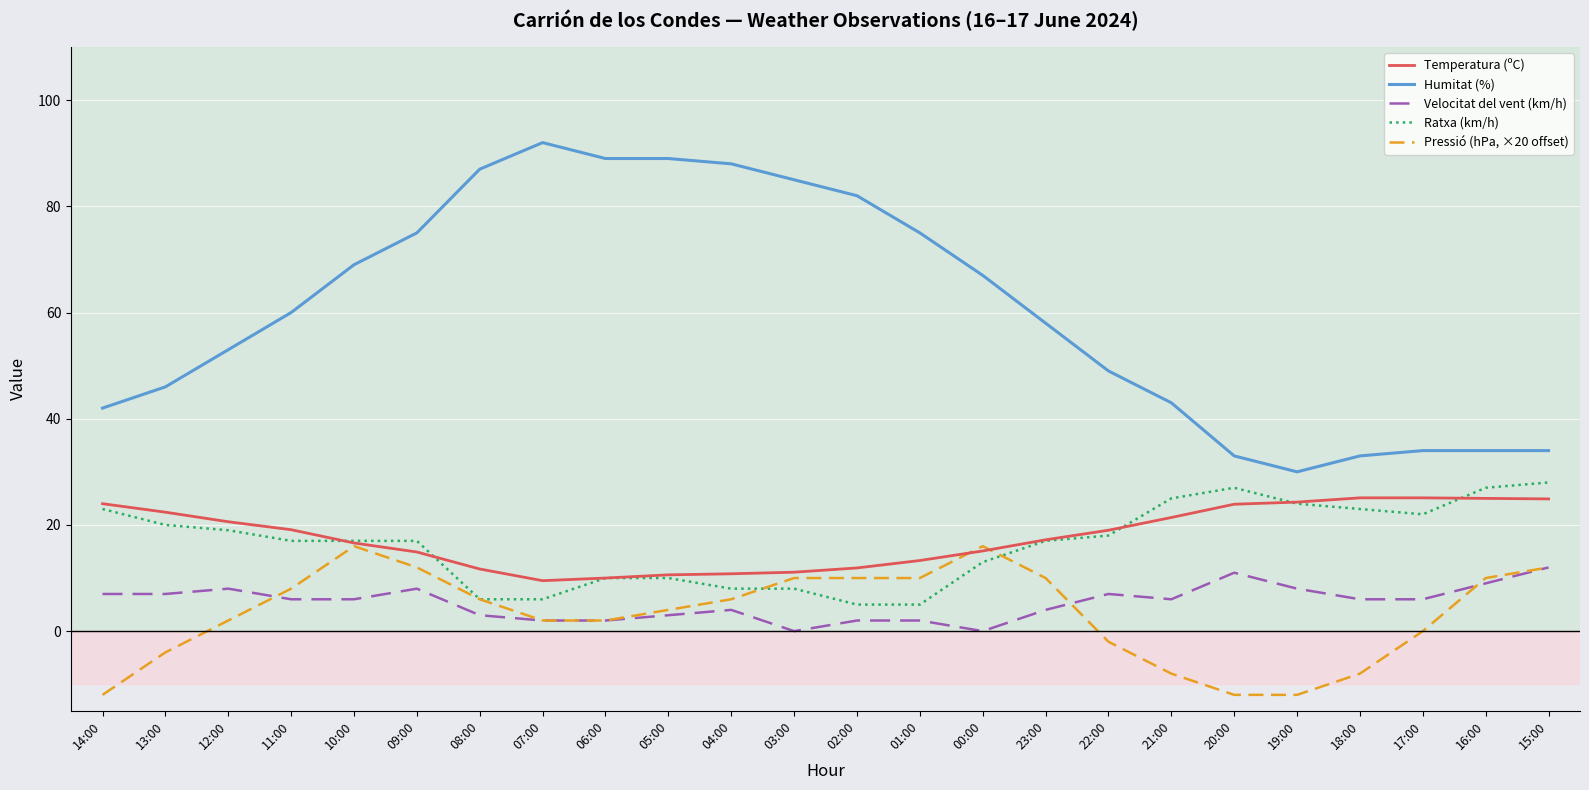

What is the highest value of the Pressió (hPa, ×20 offset) series?

16.0